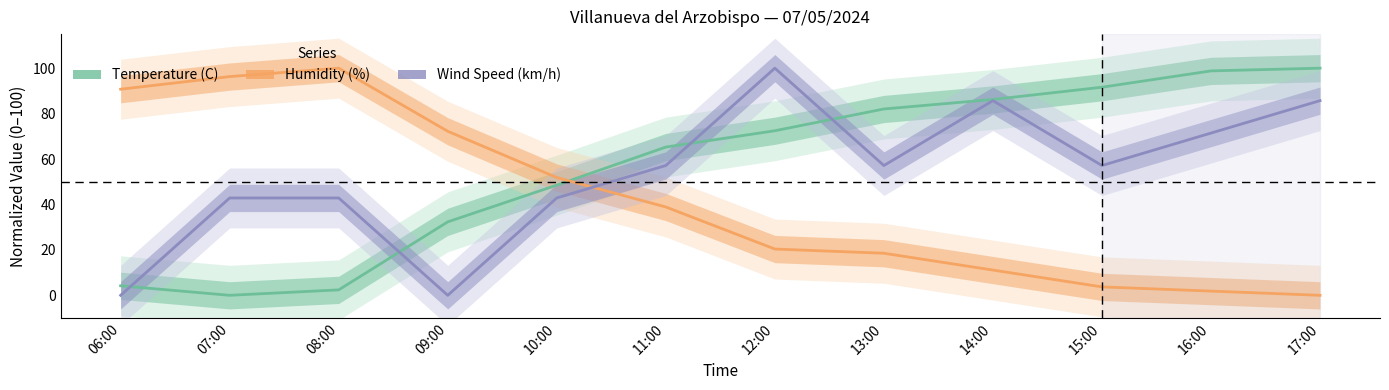

What is the difference between the Wind Speed (km/h) values at 13:00 and 07:00?

14.3